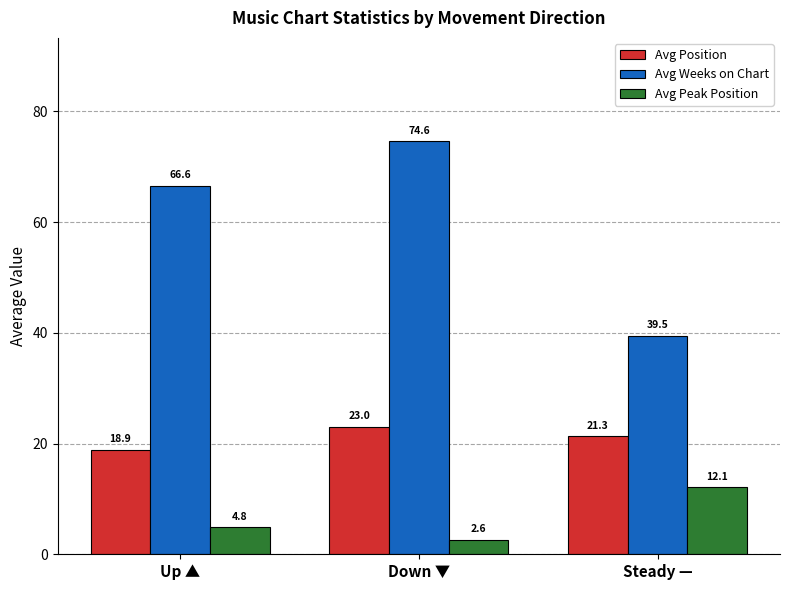

Which series changed the most between Up ▲ and Down ▼?

Avg Weeks on Chart